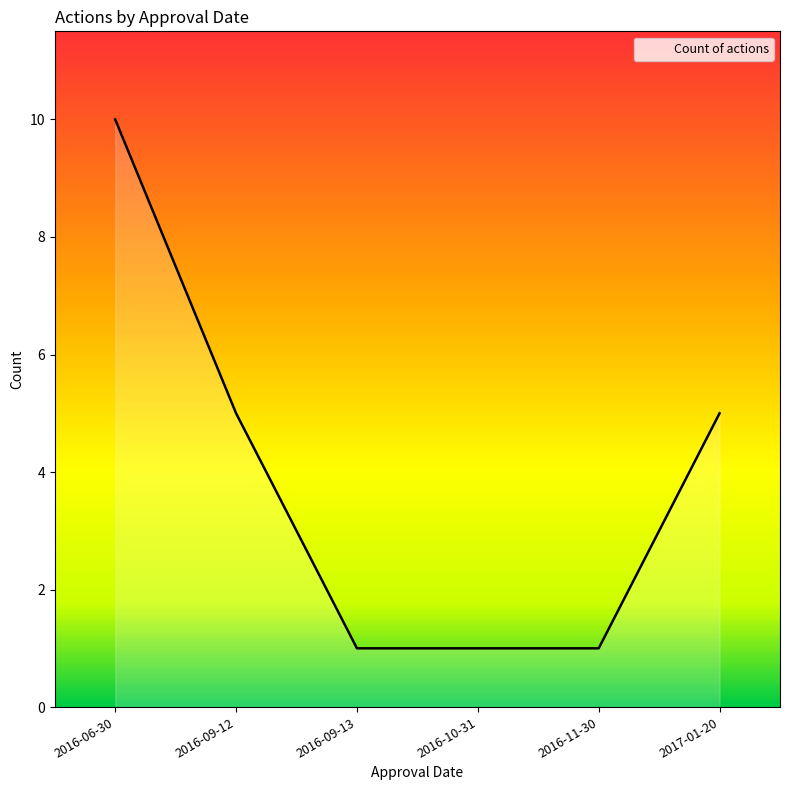

How many values are below 5?

3